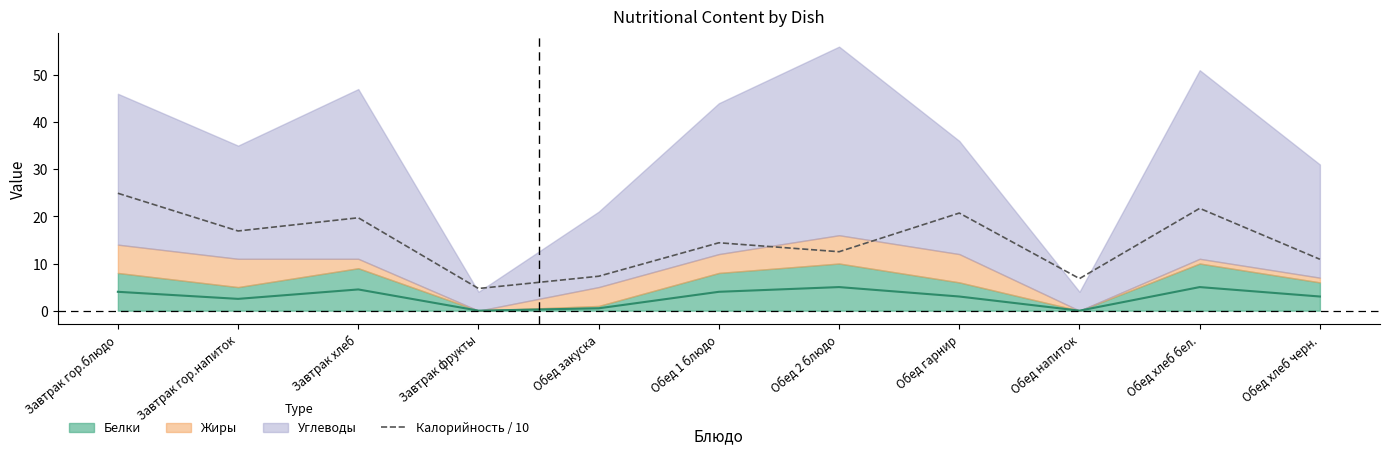

The value of Калорийность / 10 at Завтрак хлеб is 19.7. True or false?

True